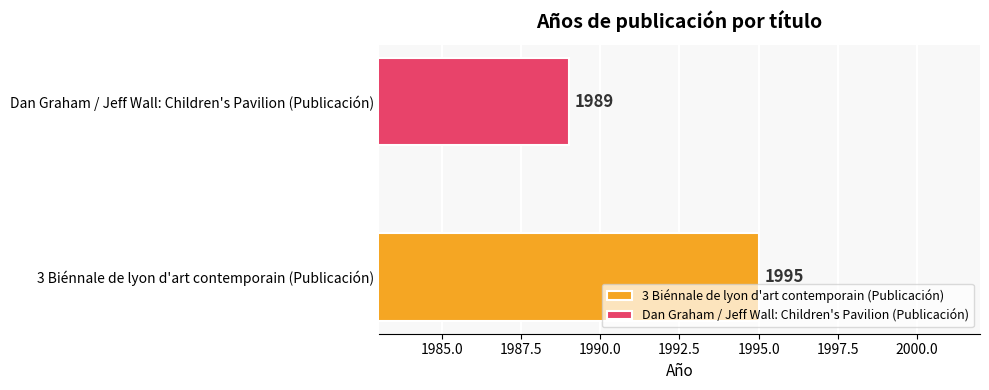

Between 3 Biénnale de lyon d'art contemporain (Publicación) and Dan Graham / Jeff Wall: Children's Pavilion (Publicación), which is larger?

3 Biénnale de lyon d'art contemporain (Publicación)